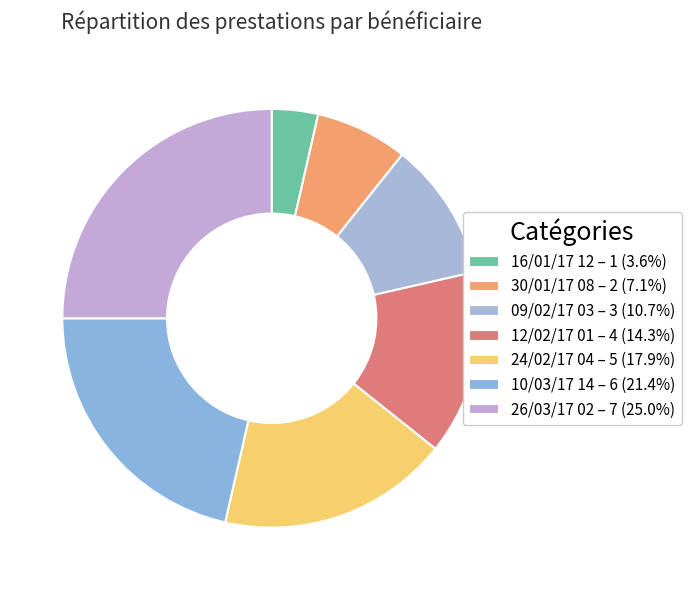

Does 10/03/17 14 account for over 50% of the chart?

No